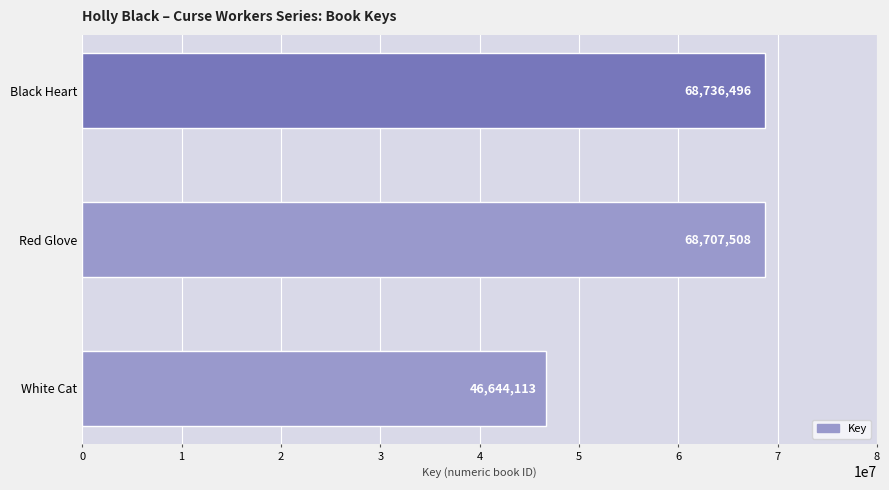

How many data points are less than 68707508?

1